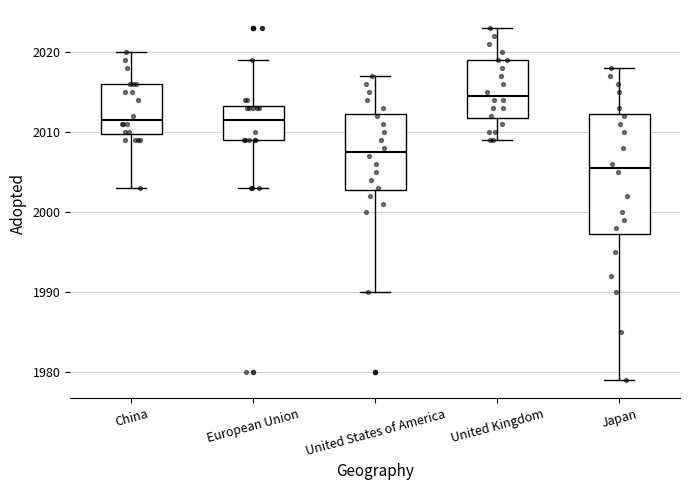

Which box is the tallest, from its lower edge to its upper edge?

Japan